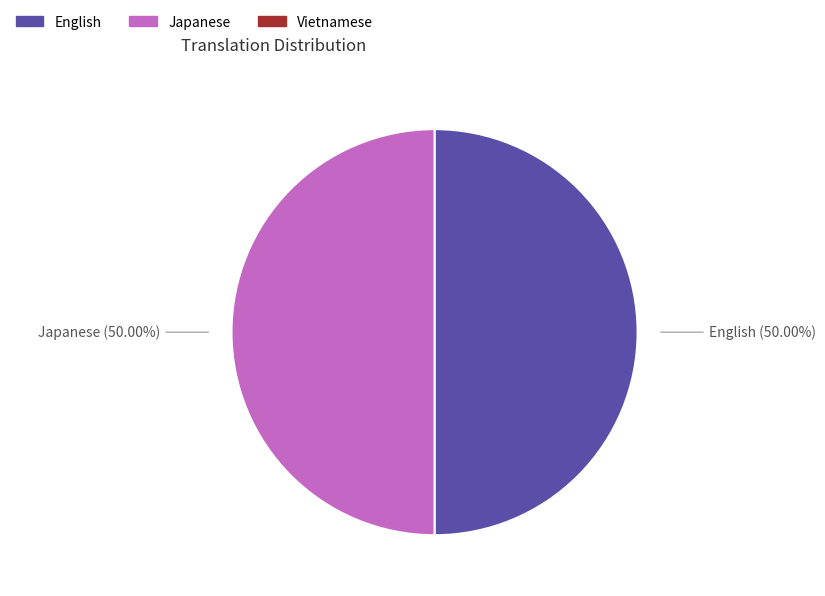

Do English and Japanese together represent more than half of the pie?

Yes